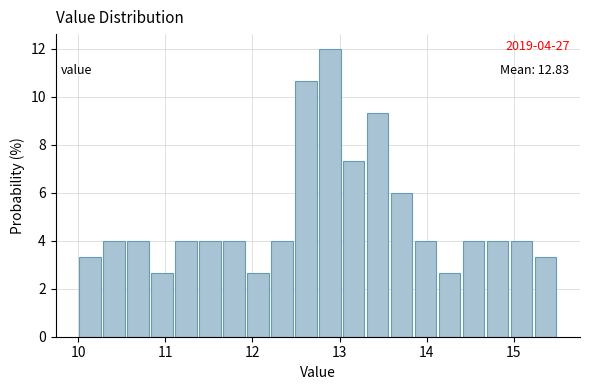

Around what value on the x-axis is the tallest bar? Give the approximate position of its centre, as read against the axis.

12.9